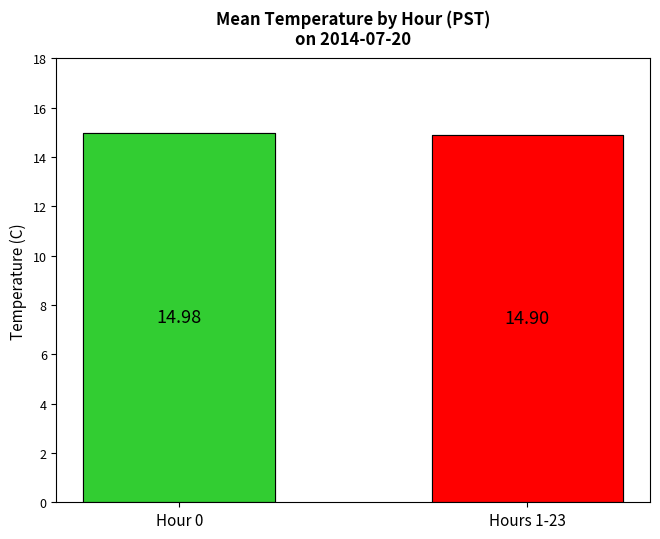

What is the difference between the maximum and minimum values?

0.1